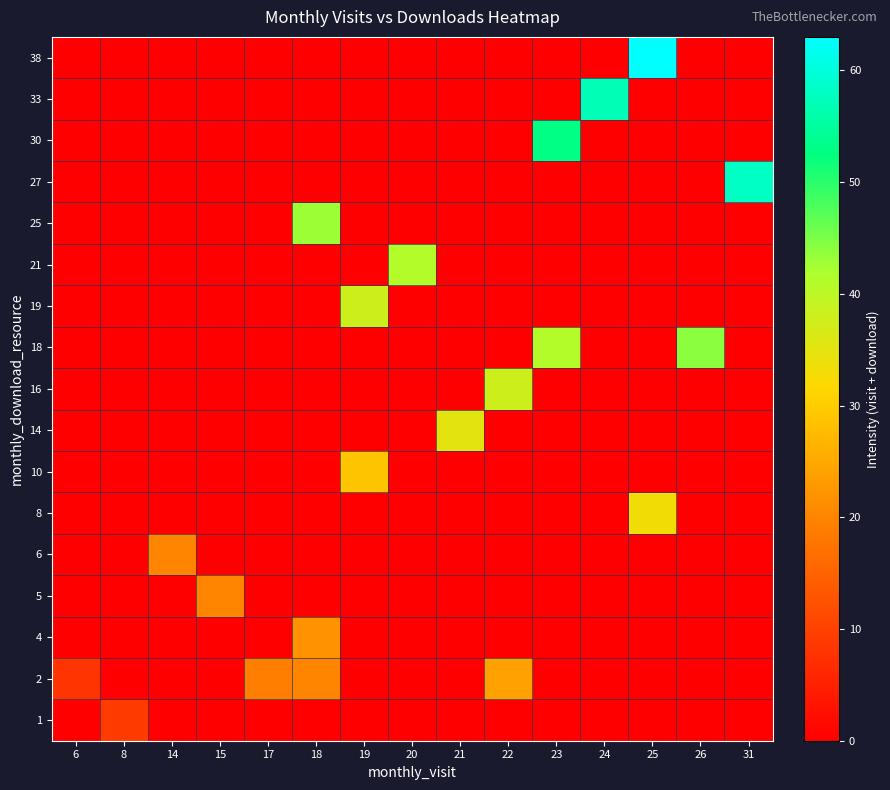

At how many categories does at least one series exceed 58?

1